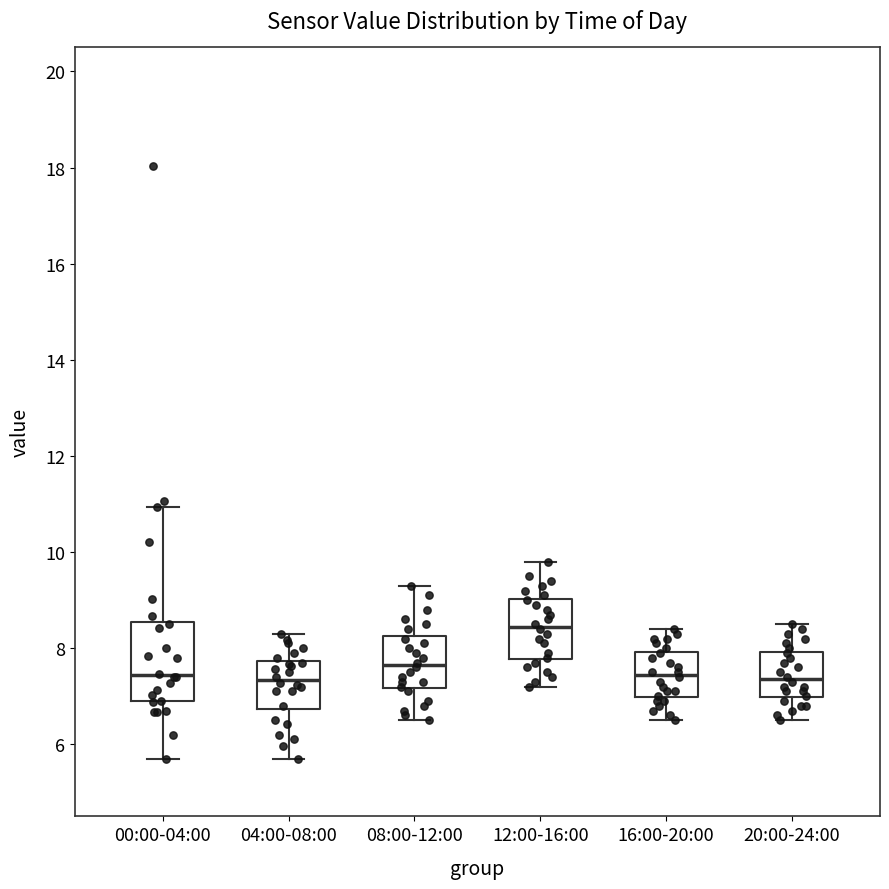

Comparing the boxes themselves (not the whiskers), which one is the tallest?

00:00-04:00